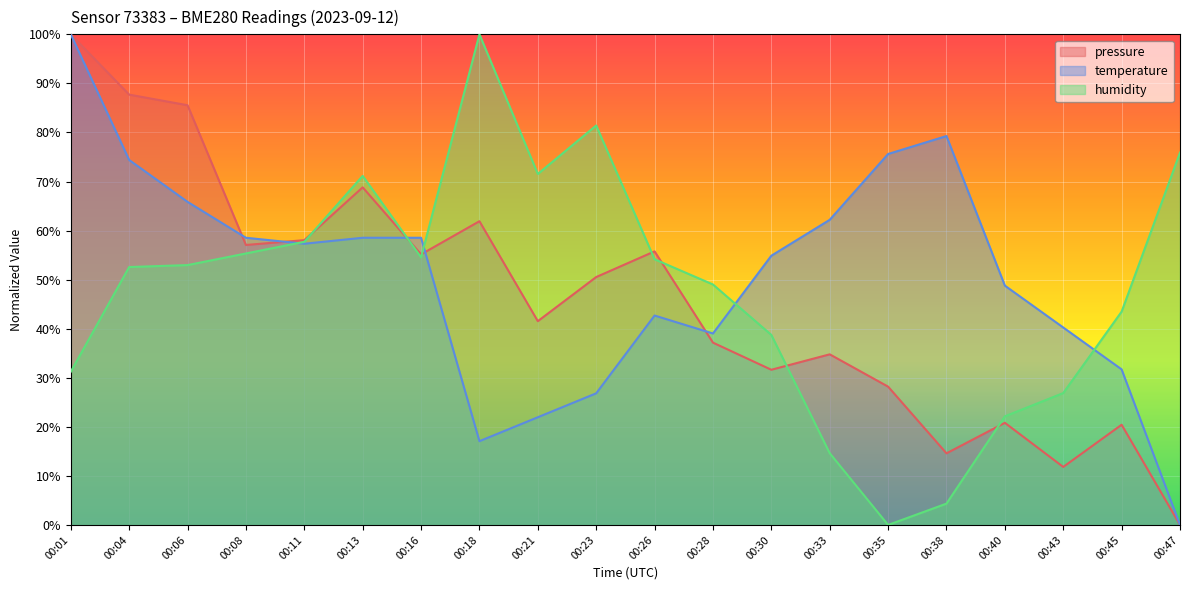

What are all the series names shown in the legend?

pressure, temperature, humidity